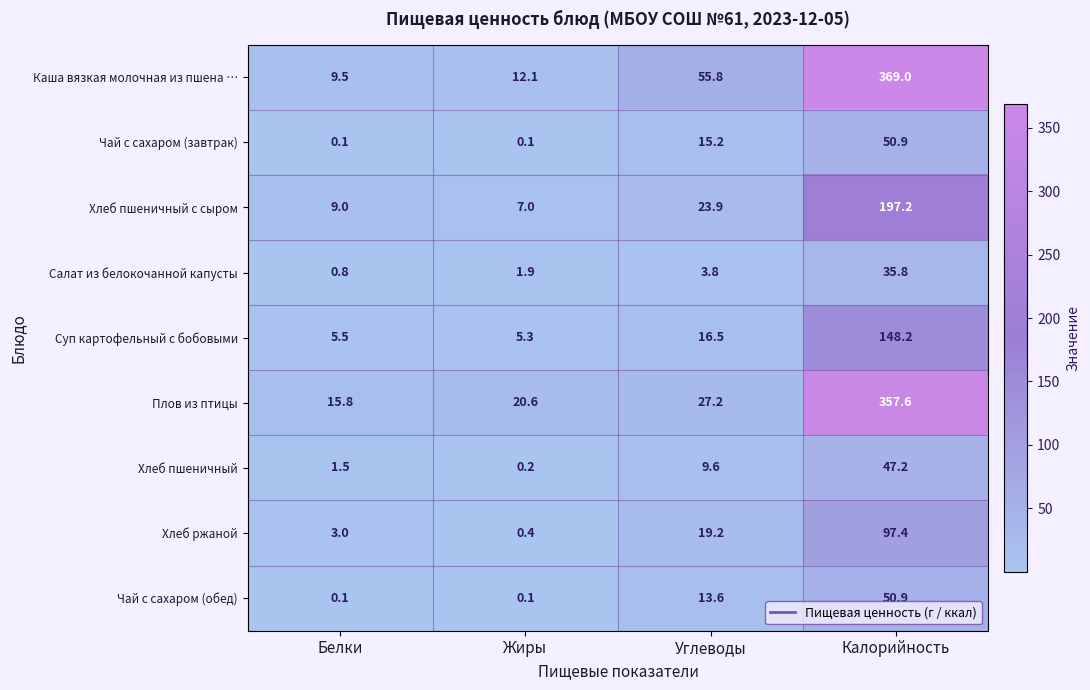

Which series has the largest range (max minus min)?

Каша вязкая молочная из пшена …